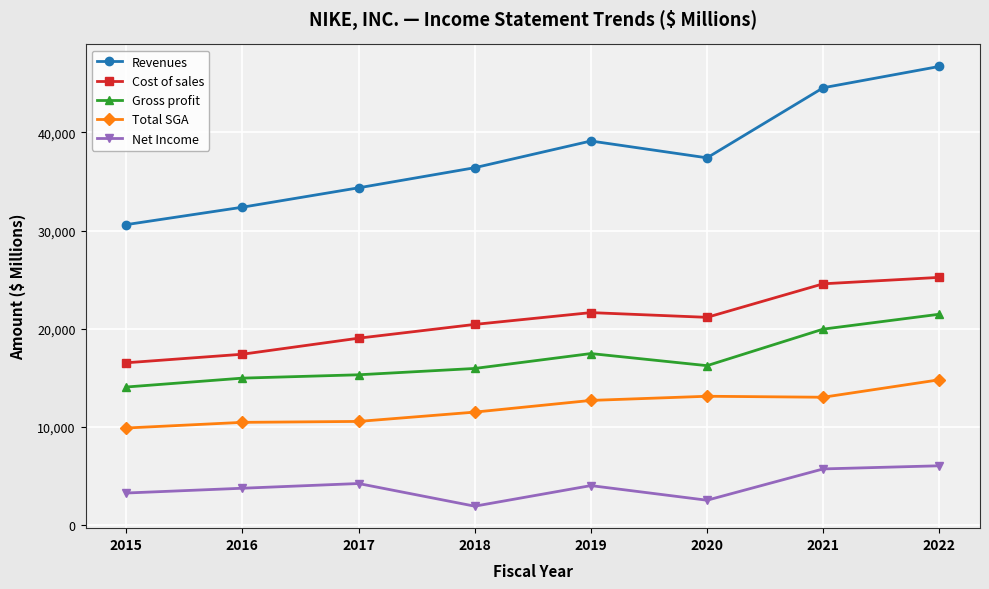

Is this an area chart (filled region under the line)?

No